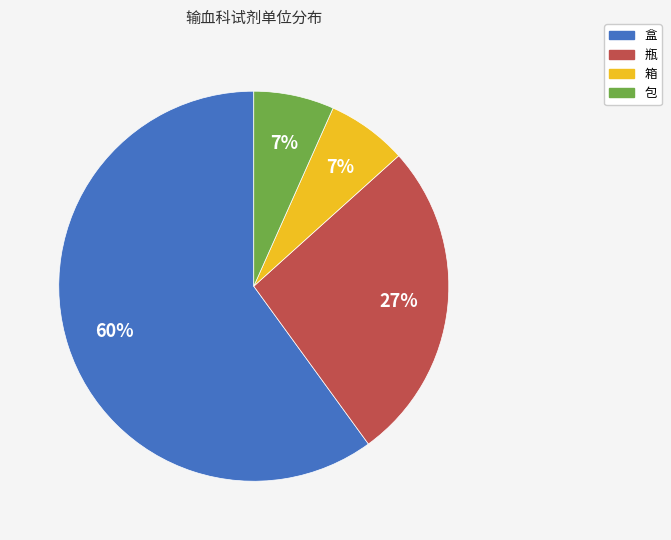

Which slice represents more than half of the pie?

盒